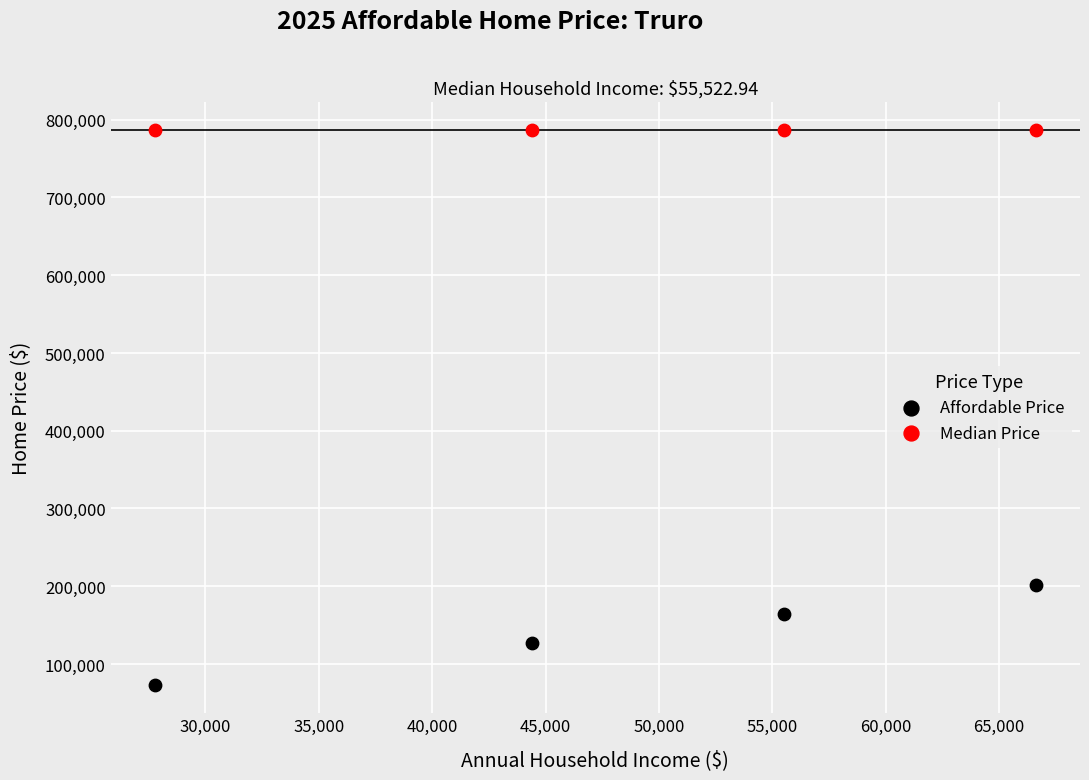

Across all series, what Y value is closest to 429891?

201790.4